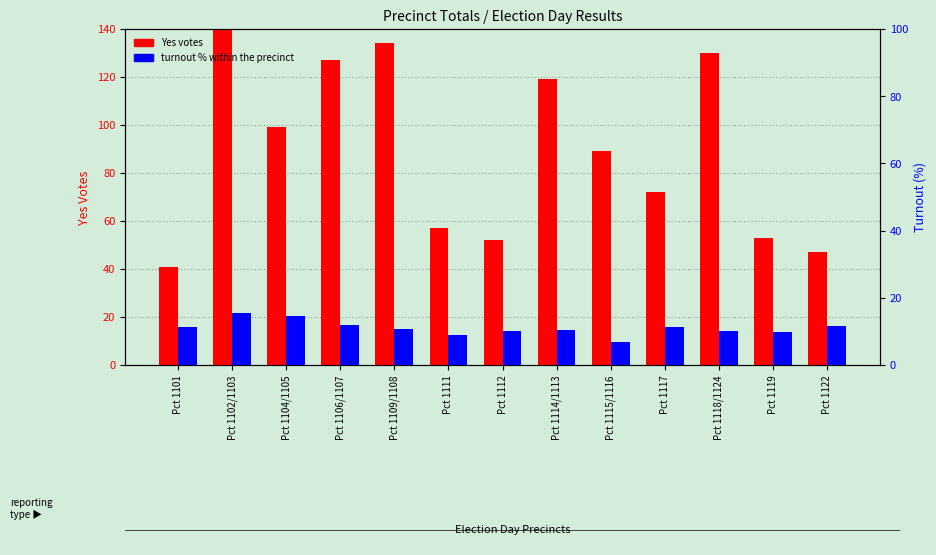

Is it true that Yes votes equals 47.0 at Pct 1122?

True